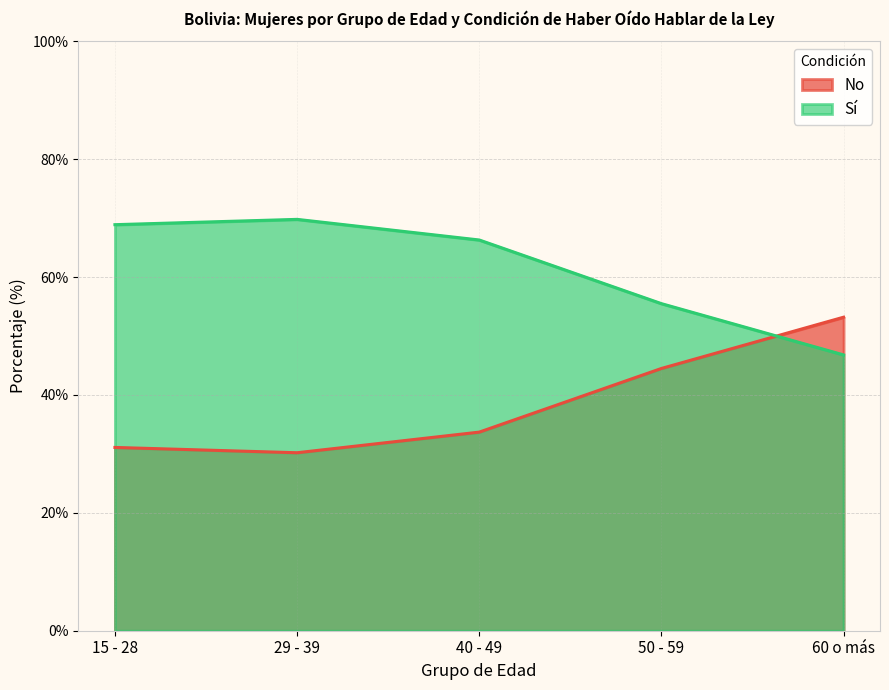

What is the label of the 2nd point from the right?

50 - 59